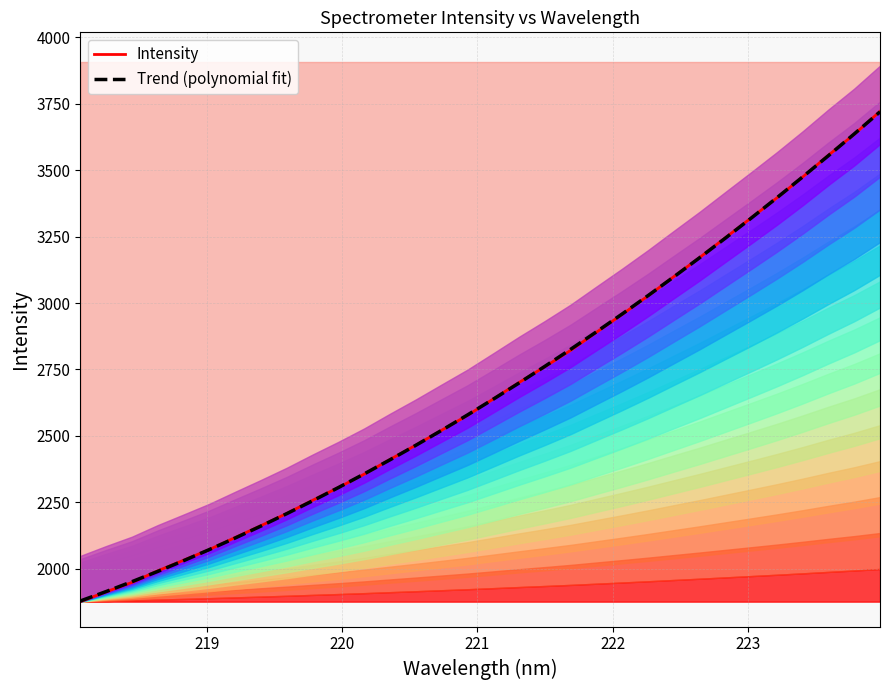

What is the difference between the maximum and minimum values in the Trend (polynomial fit) series?

1841.5